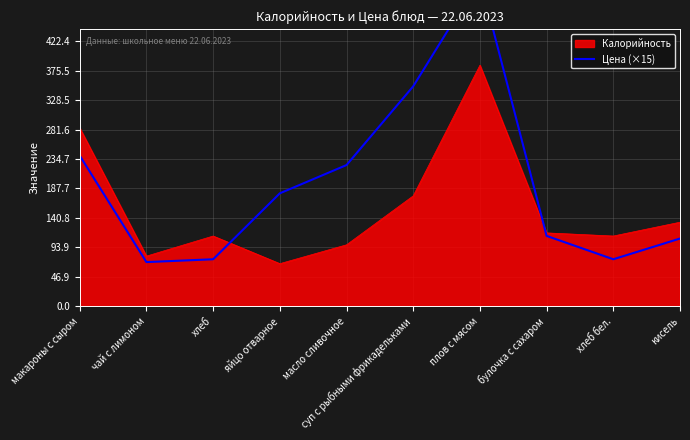

What is the highest value of the Калорийность series?

384